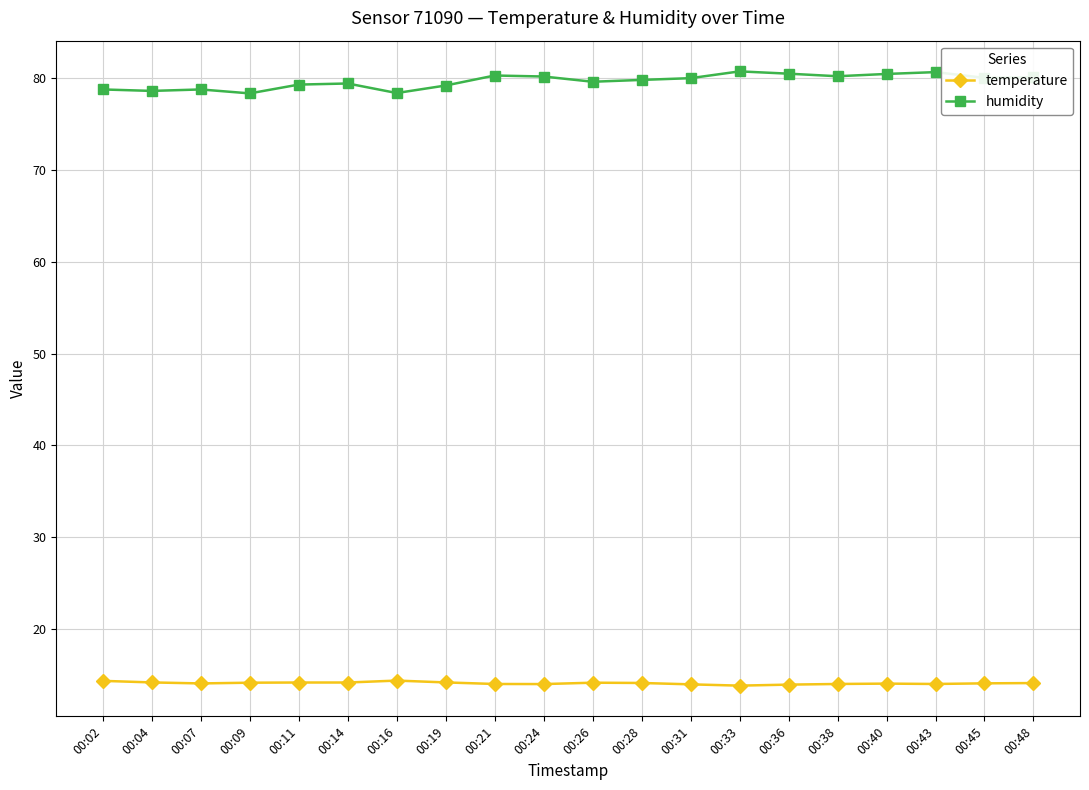

True or false: humidity has more than 1 points higher than both neighbors.

True